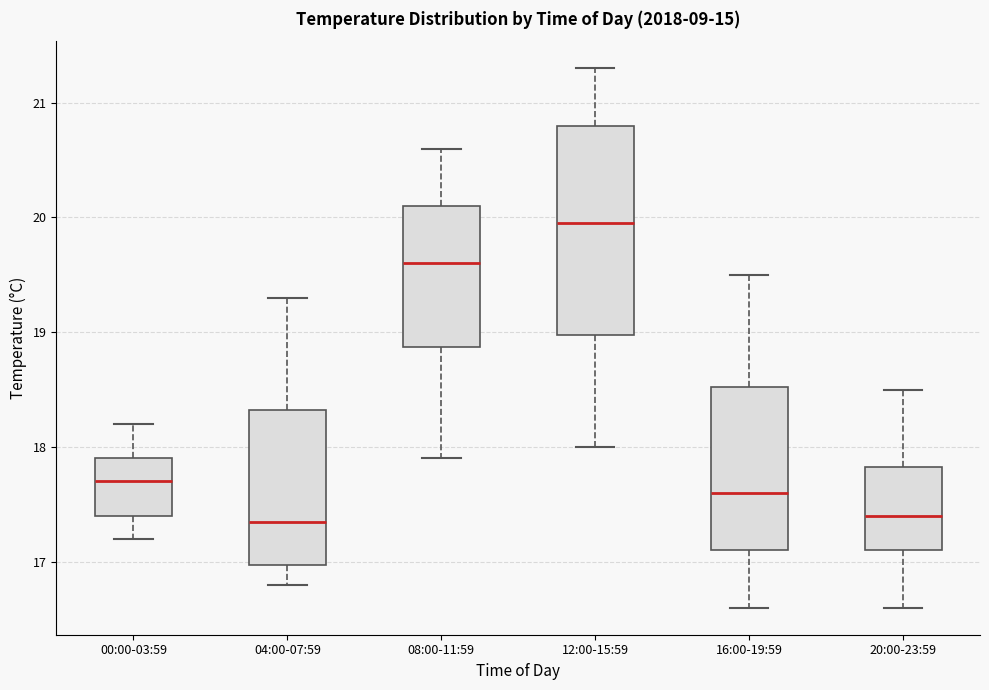

Where is the lower edge of the box for 04:00-07:59 on the y-axis? The values are not printed on the chart, so give them approximately, as read against the axis.

17.0